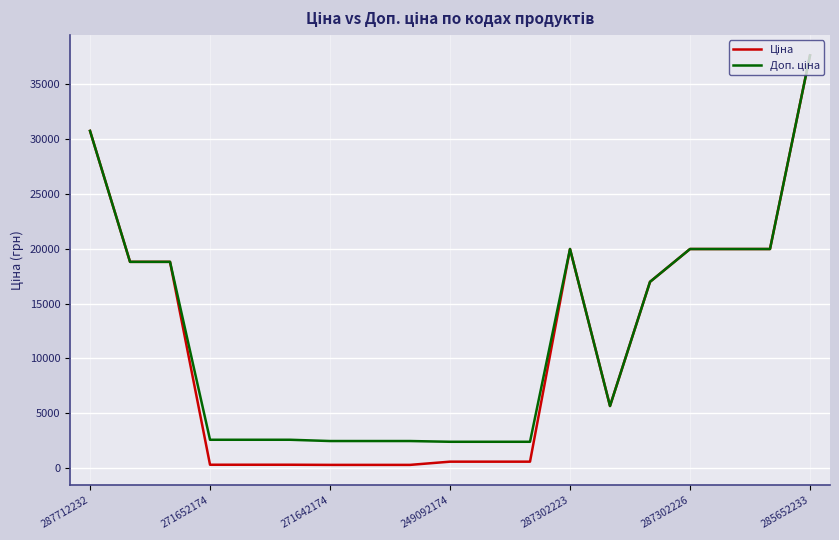

What is the maximum value shown in the chart?

37593.6